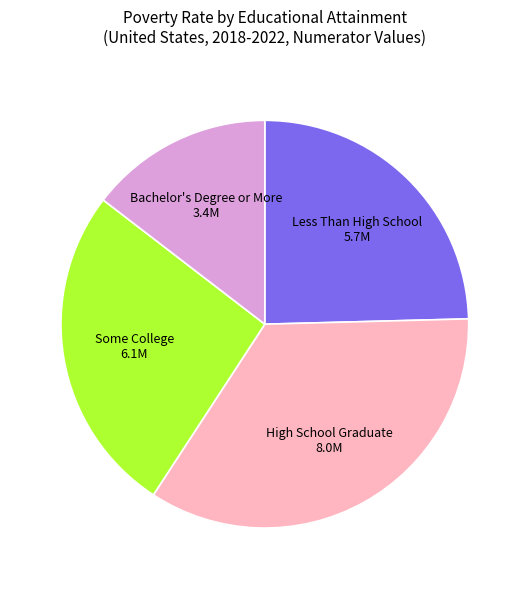

What is the smallest slice in the pie chart?

Bachelor's Degree or More